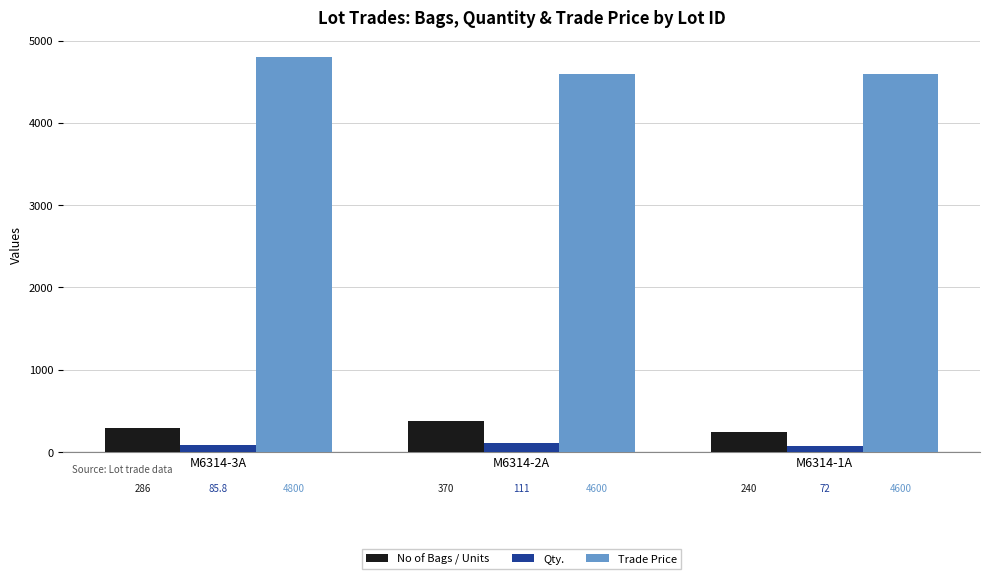

What is the lowest value of the Trade Price series?

4600.0